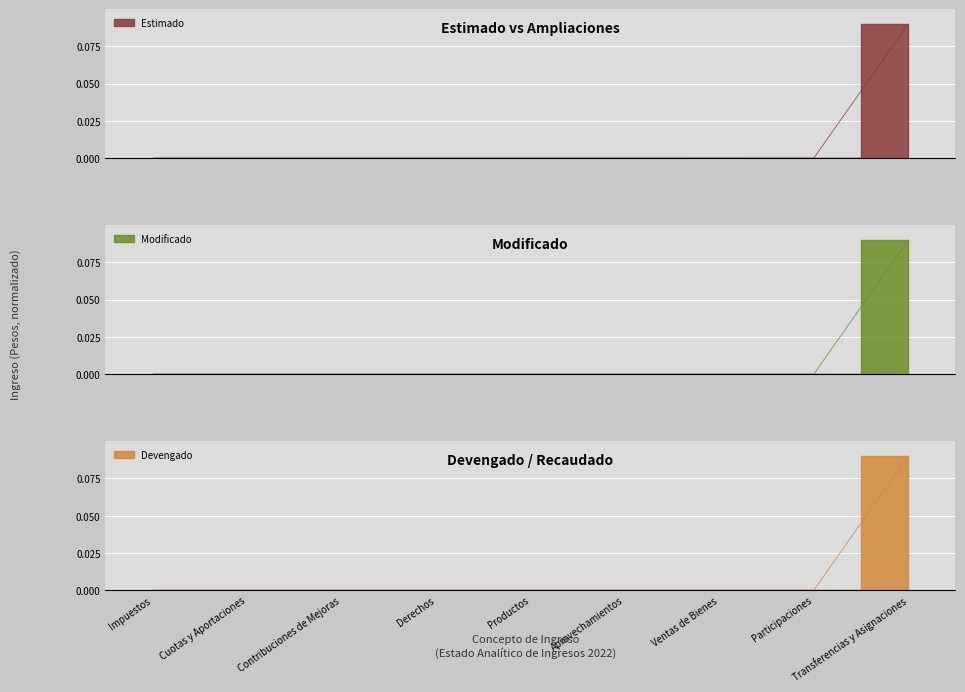

What position from the right is Transferencias y Asignaciones?

1